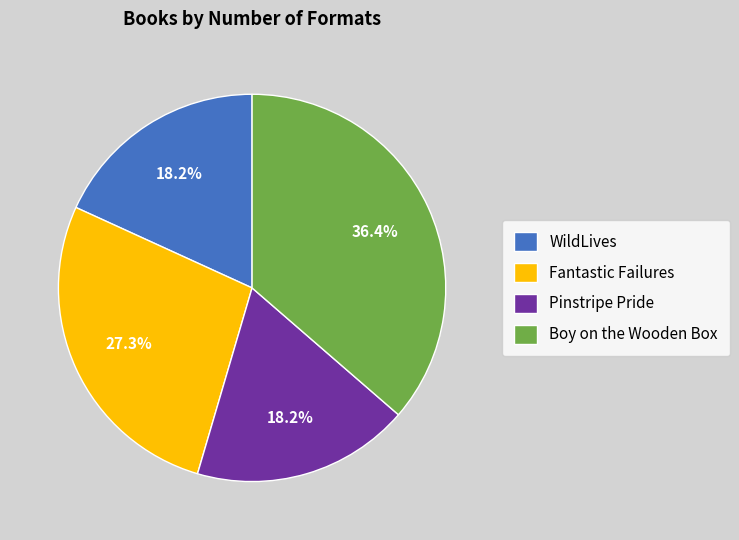

True or false: WildLives accounts for 18% of the total.

True